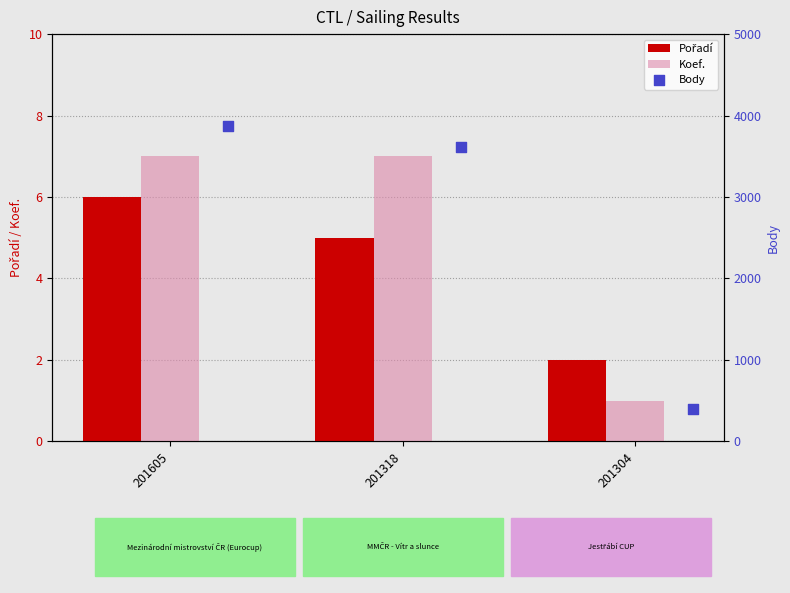

At how many categories does at least one series exceed 3529?

2